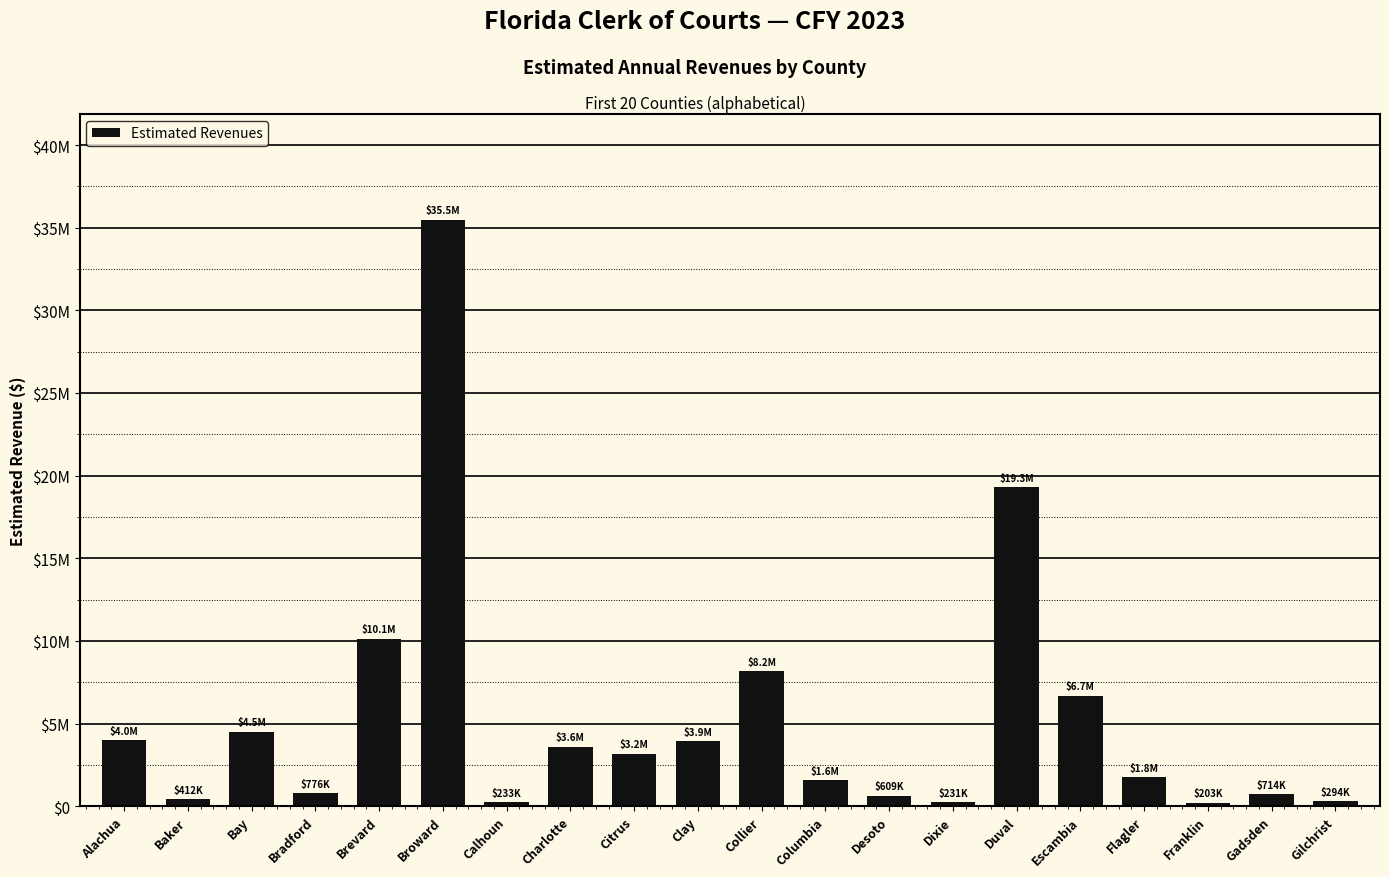

Which label corresponds to the largest value in the chart?

Broward